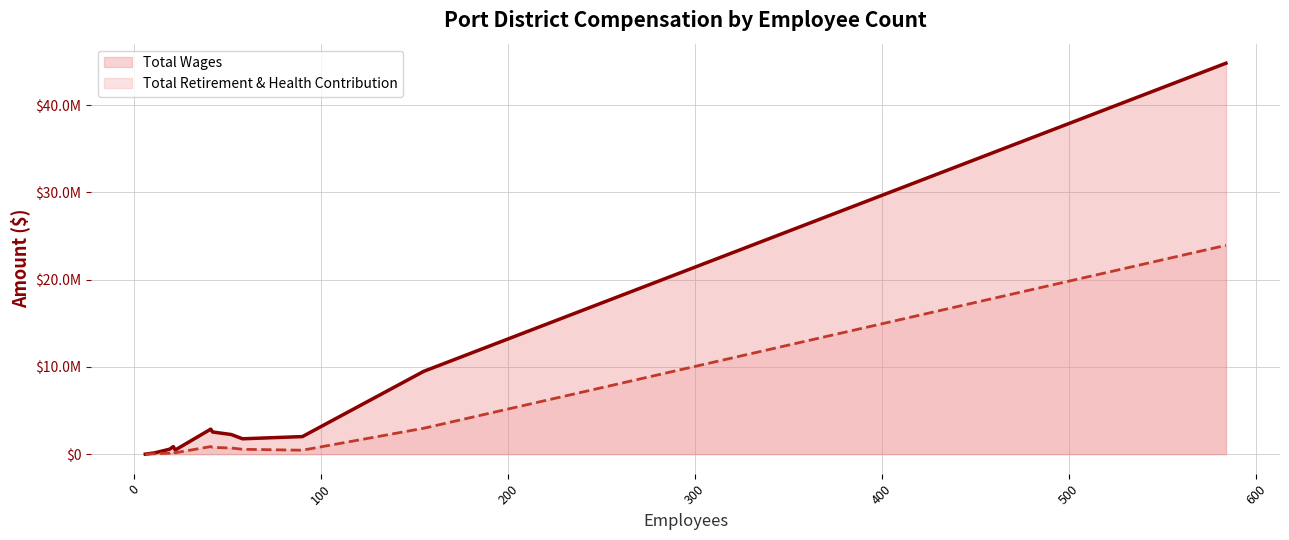

True or false: Total Retirement & Health Contribution and Total Wages intersect in this chart.

False